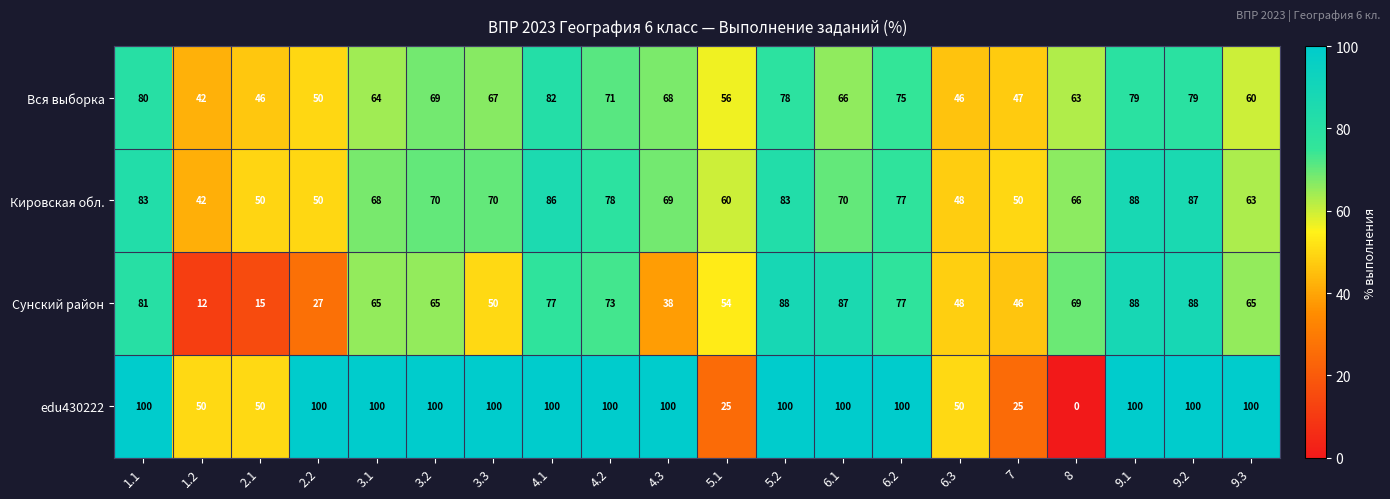

Rank the series at 3.1 from lowest to highest value.

Вся выборка, Сунский район, Кировская обл., edu430222